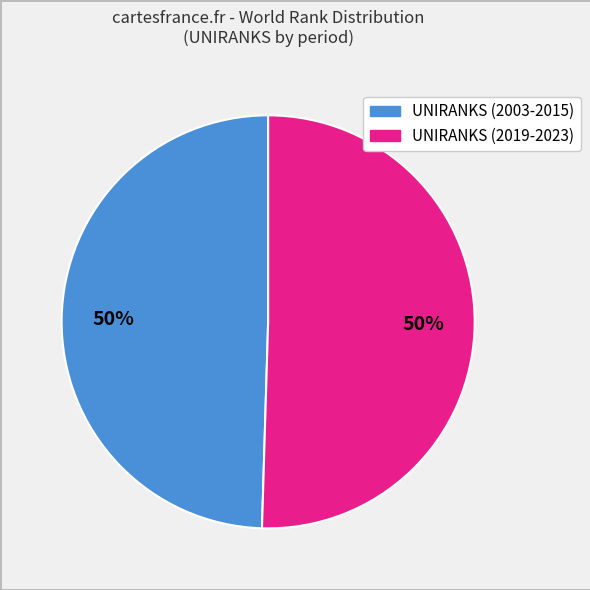

To the nearest percent, what is the average slice percentage?

50%